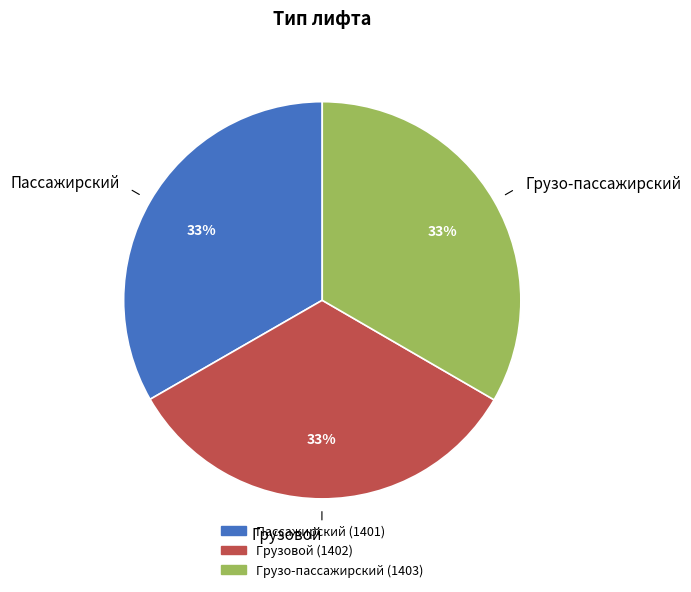

To the nearest percent, what percentage of the pie is Пассажирский?

33%